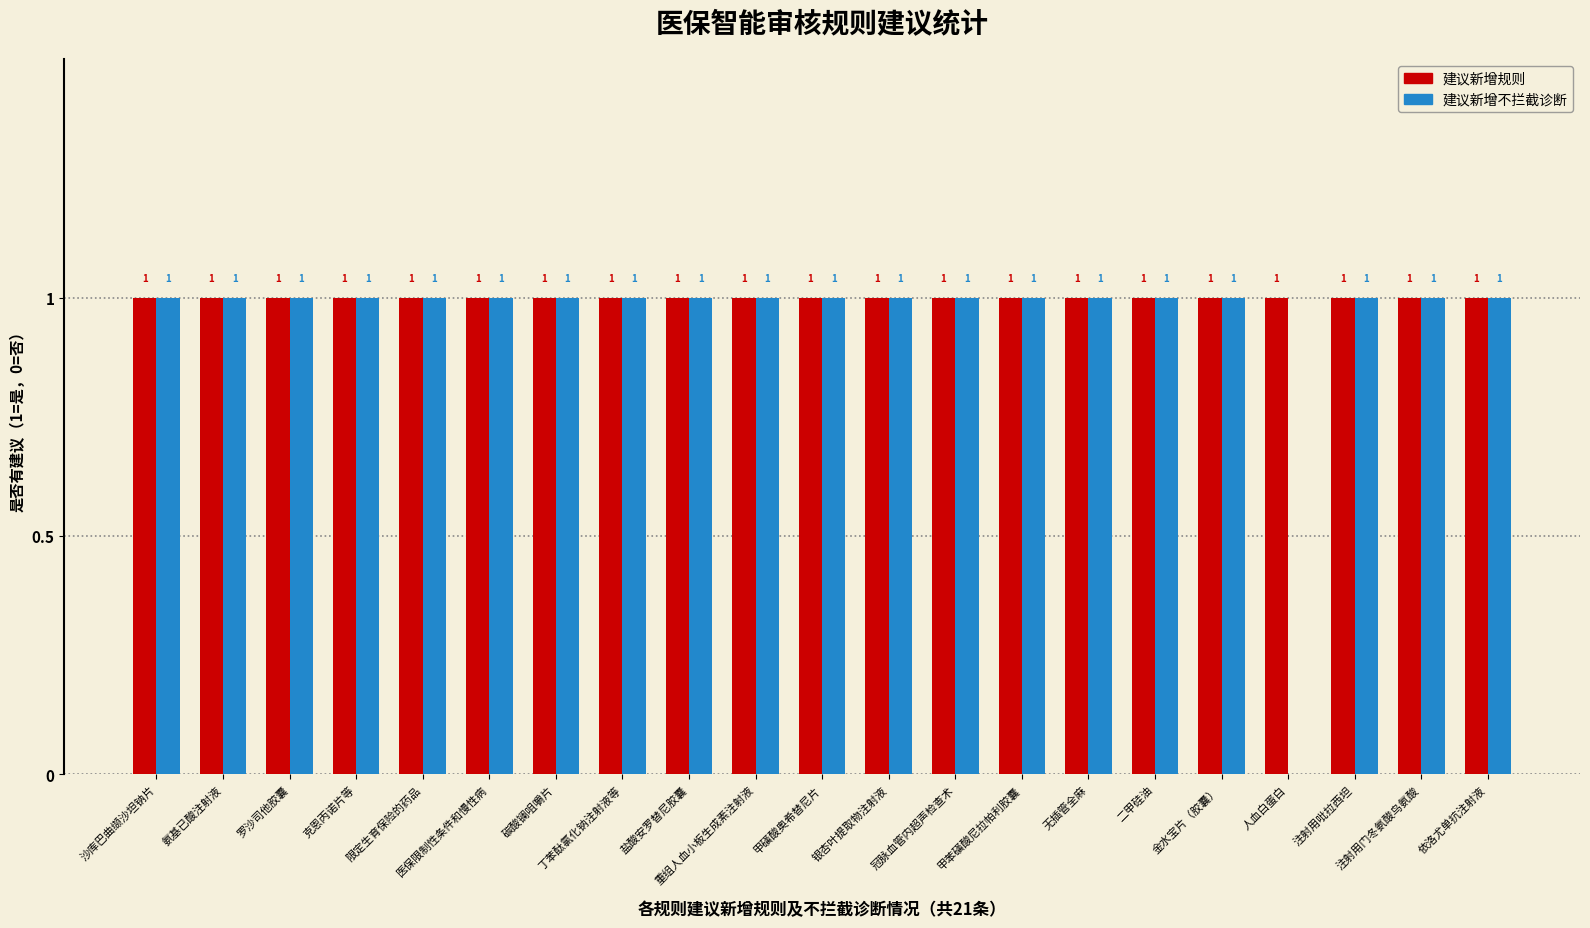

Which series has the largest total across all categories?

建议新增规则